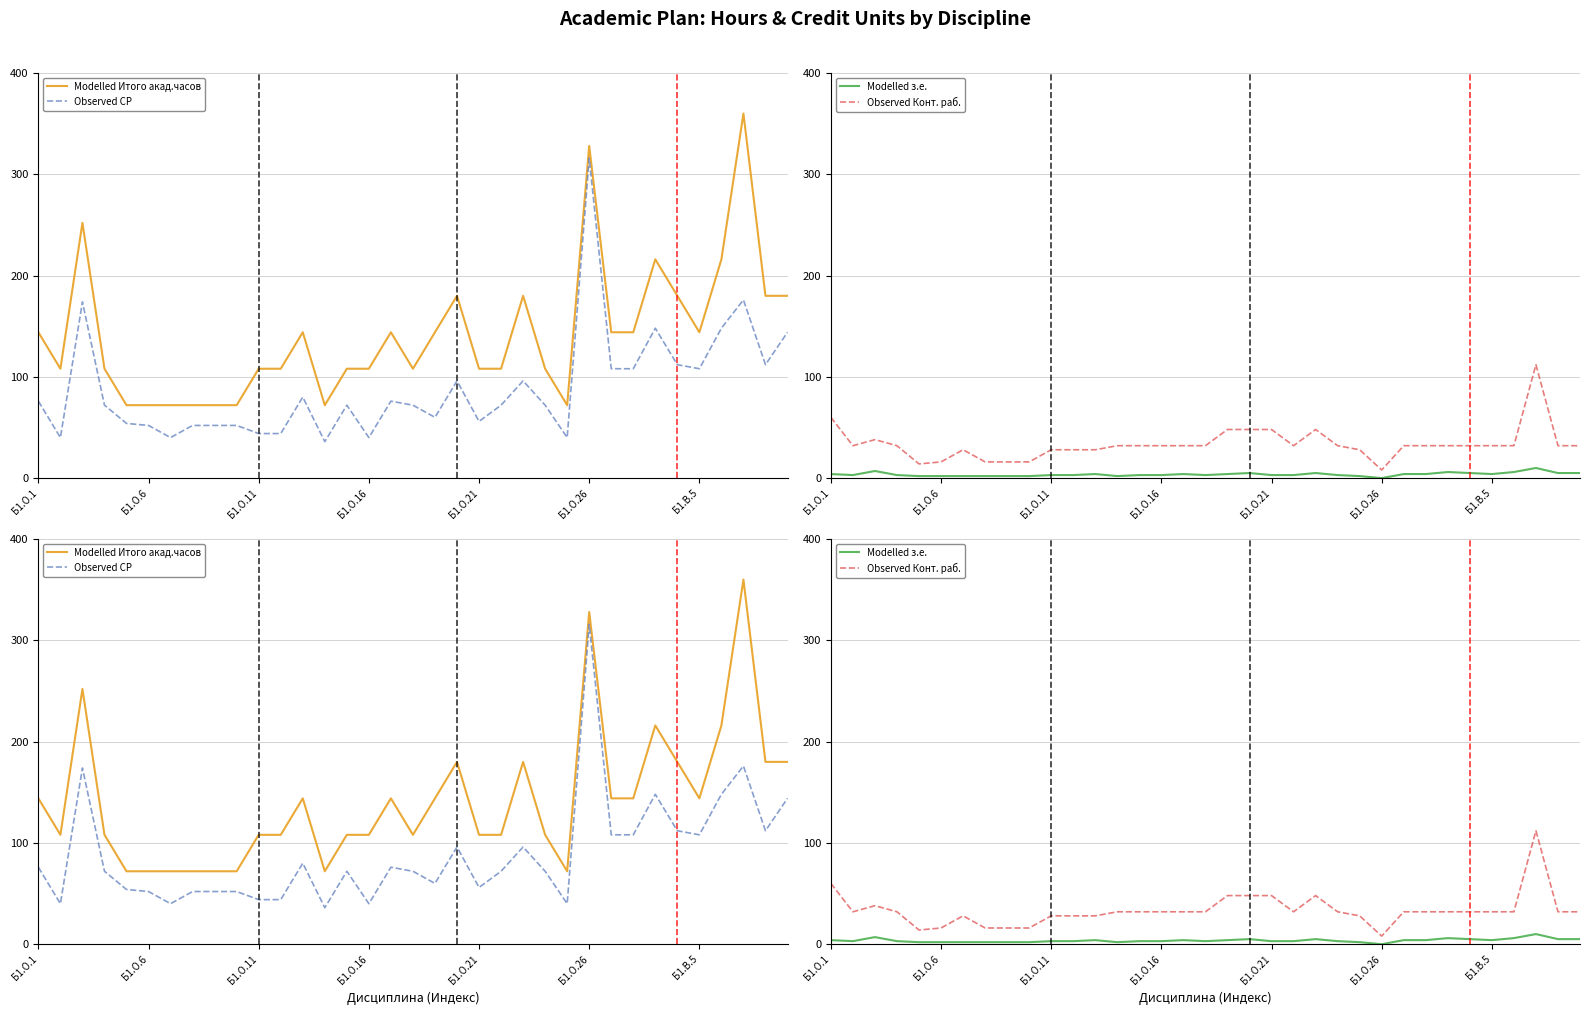

What is the value of the Modelled Итого акад.часов point at the 32nd from the left?

216